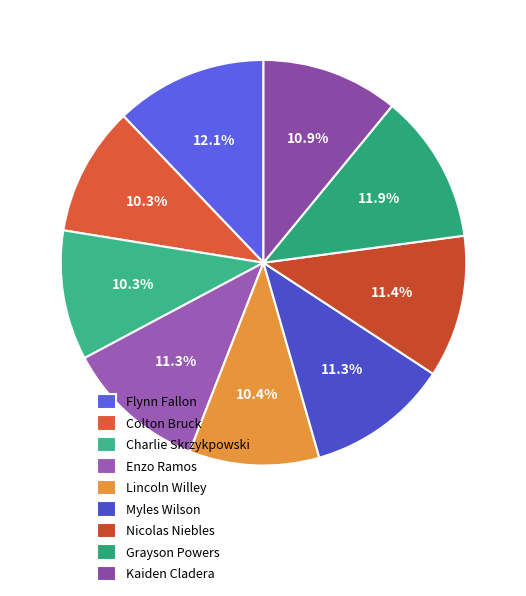

To the nearest percent, what percentage of the pie is Flynn Fallon?

12%